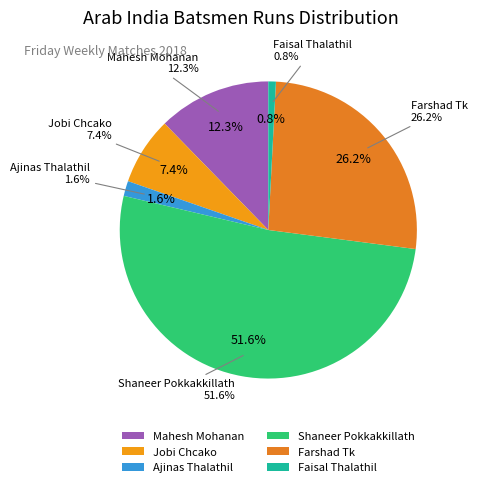

Approximately how many times larger is the value at Mahesh Mohanan compared to Jobi Chcako?

1.7